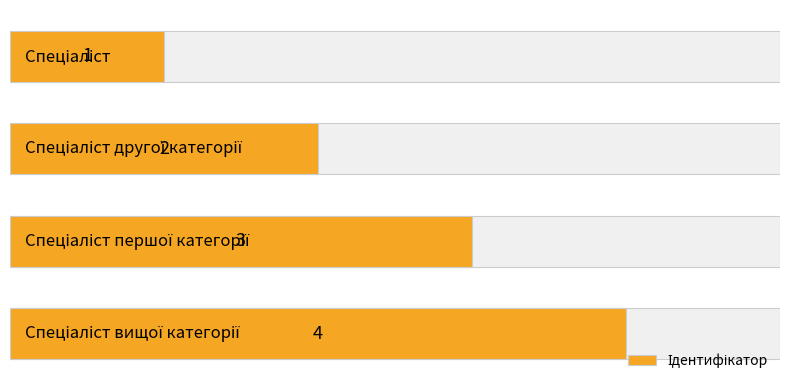

Reading left to right, list all the values displayed in this chart.

0=1	1=2	2=3	3=4